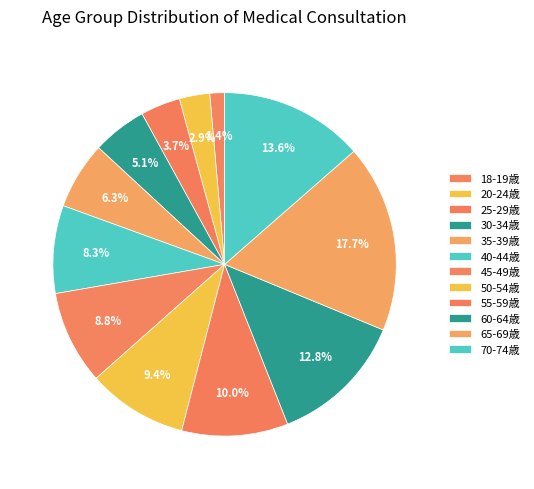

To the nearest percent, what is the difference between the 18-19歳 and 30-34歳 slice percentages?

4%